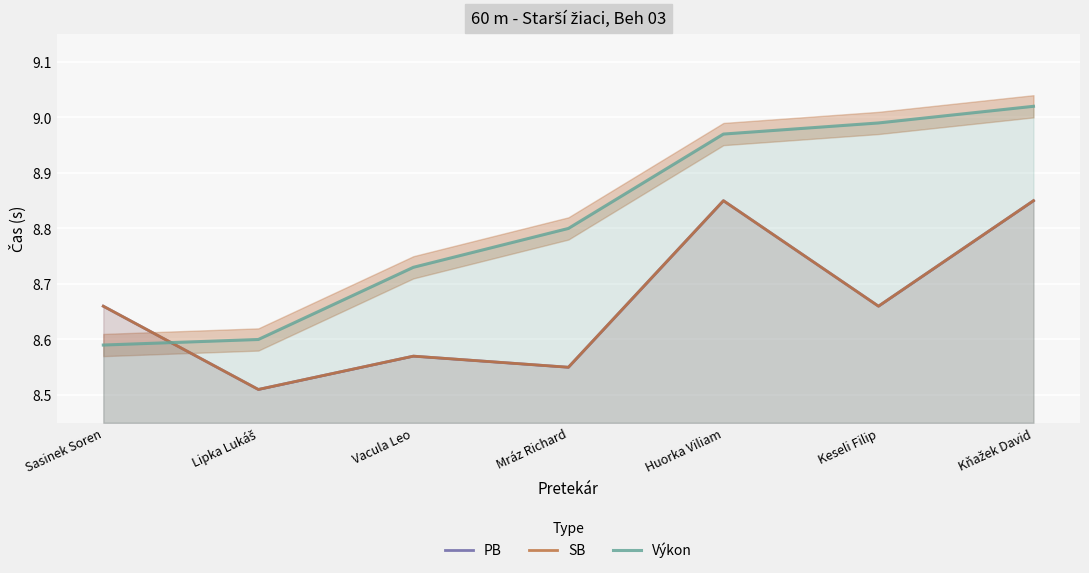

True or false: Výkon and PB intersect in this chart.

True